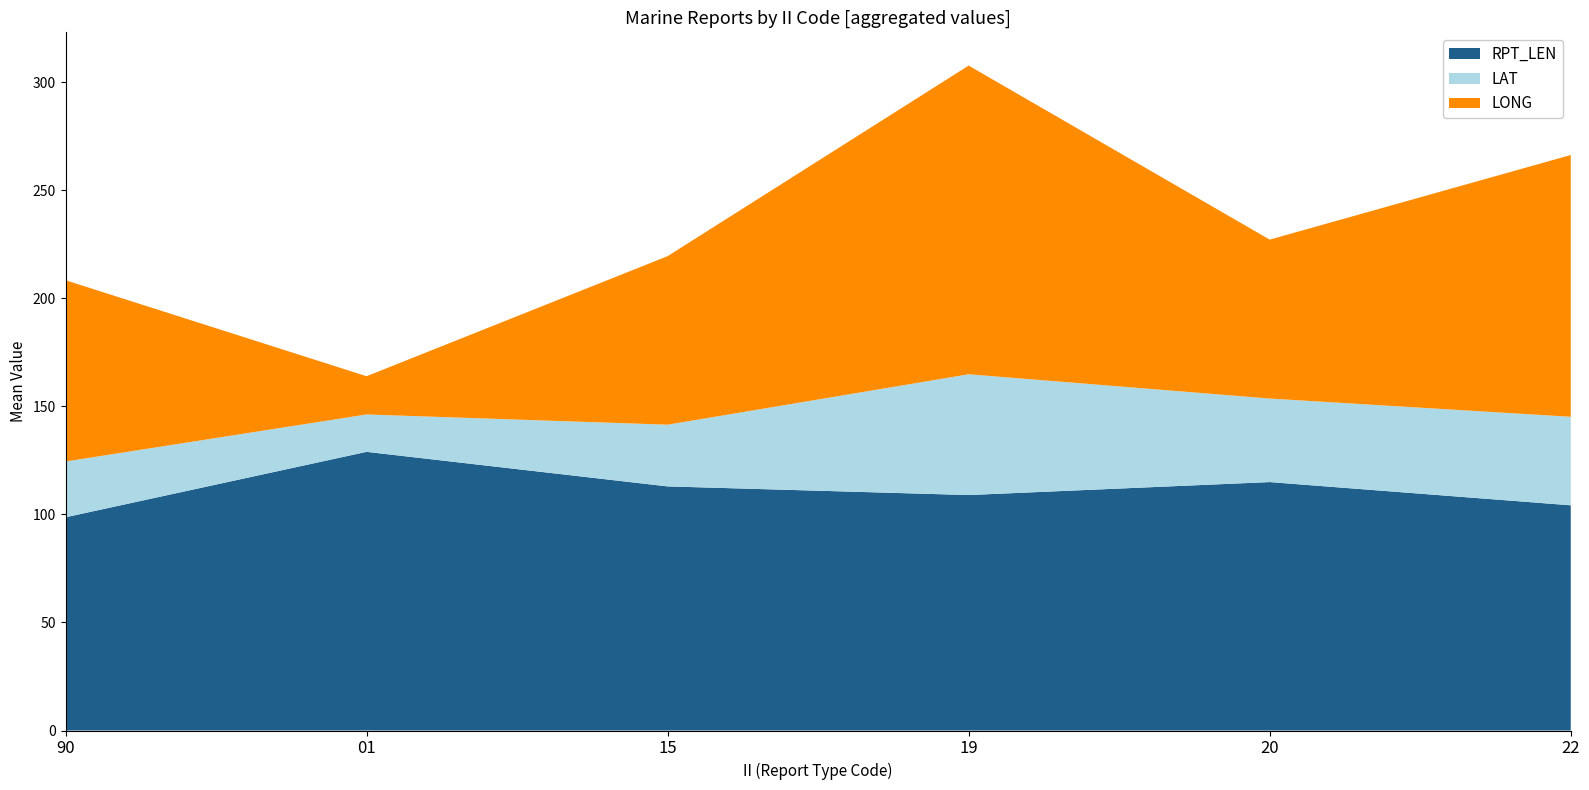

True or false: RPT_LEN has a value of 31.1 at 20.

False